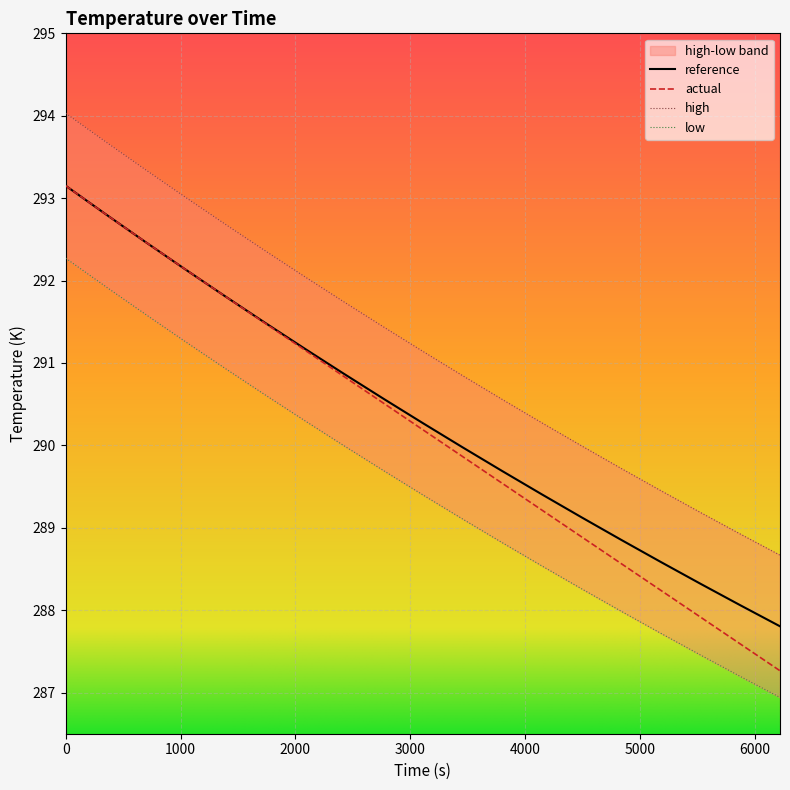

True or false: actual has more than 0 interior local peaks.

False